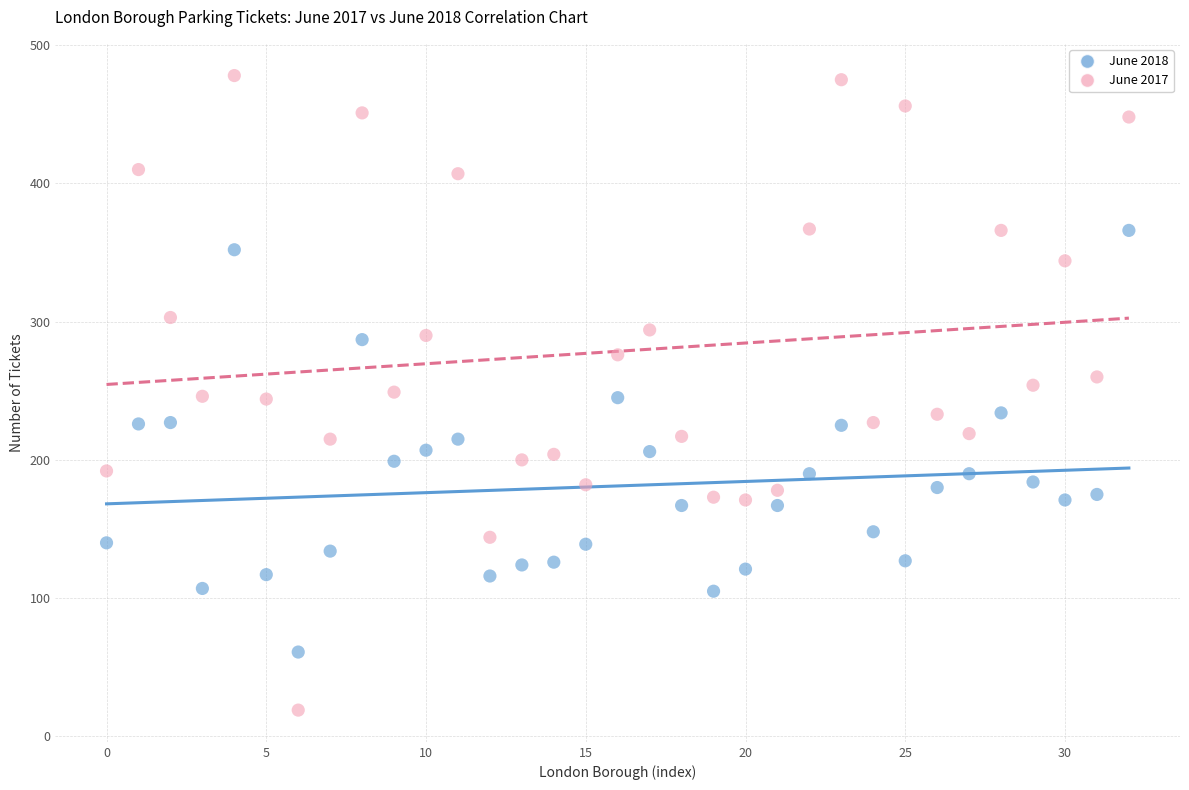

Which series reaches the minimum Y coordinate?

June 2017